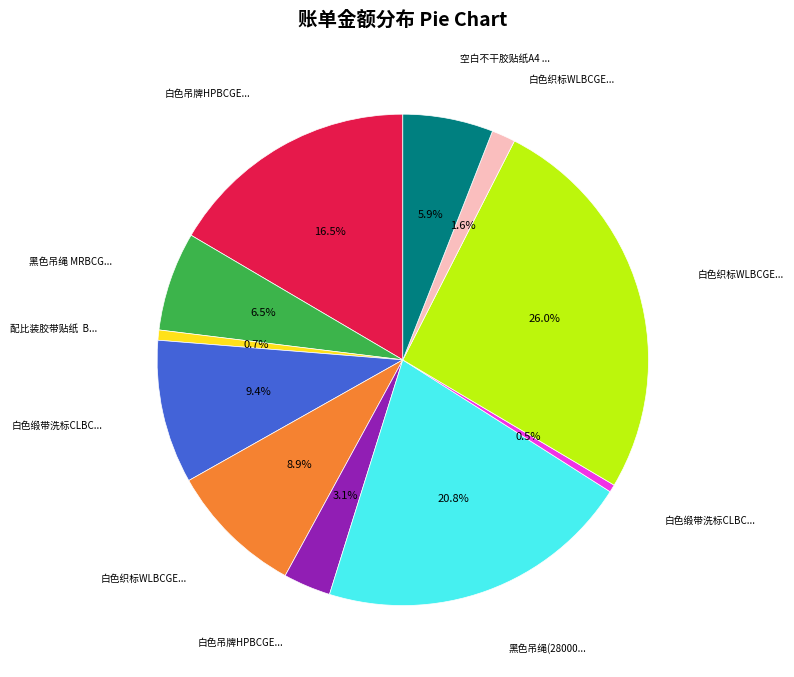

Is there a majority slice in this chart?

No